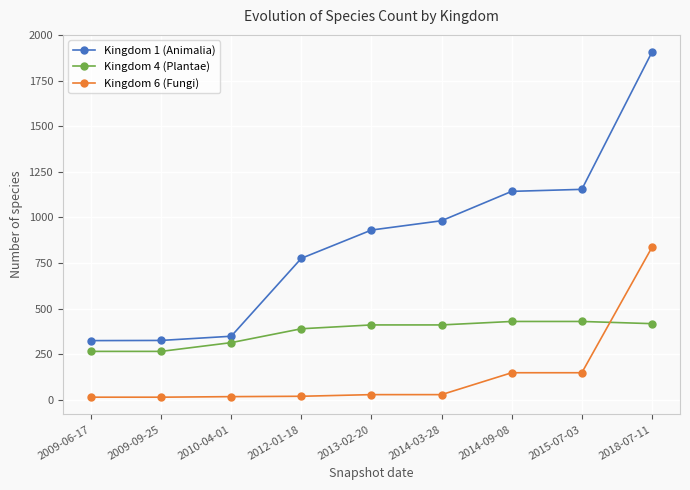

Which series has the largest total across all categories?

Kingdom 1 (Animalia)